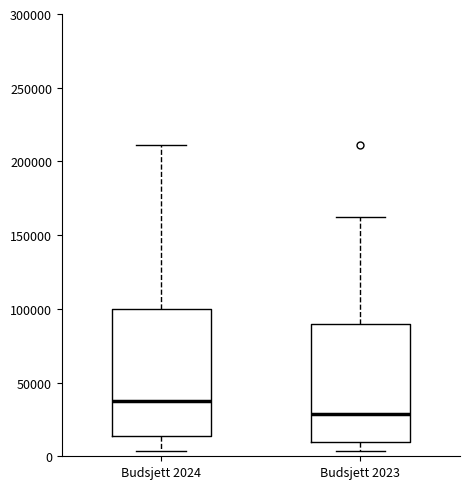

Reading left to right, read every box against the y-axis: the position of its median line, the range the box covers, and the ends of its whiskers. The values are not printed on the chart, so give them approximately, as read against the axis.

Budsjett 2024: median 35000, box 15000 to 100000, whiskers 5000 to 210000
Budsjett 2023: median 30000, box 10000 to 90000, whiskers 5000 to 160000